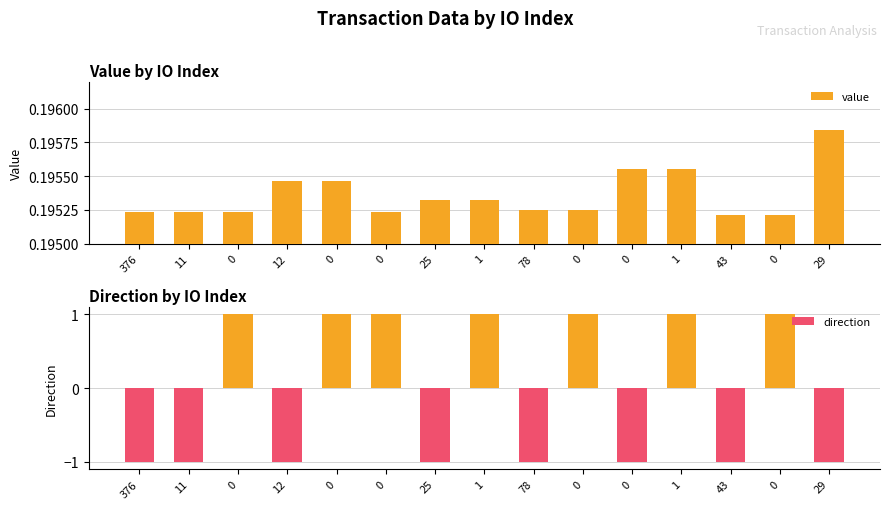

What is the greatest value displayed?

1.0